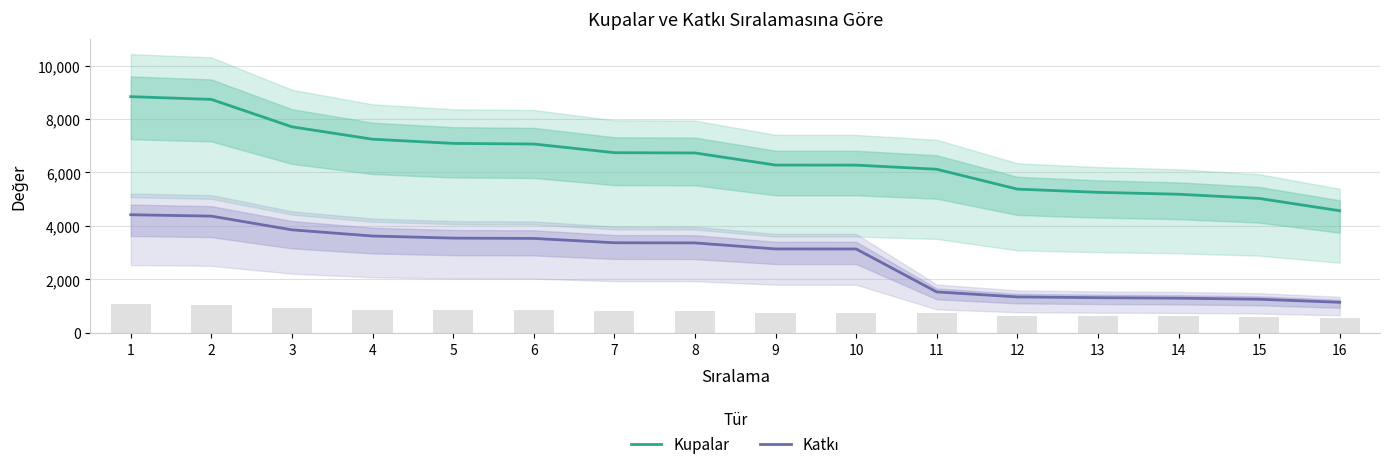

Does the chart contain any negative values?

No